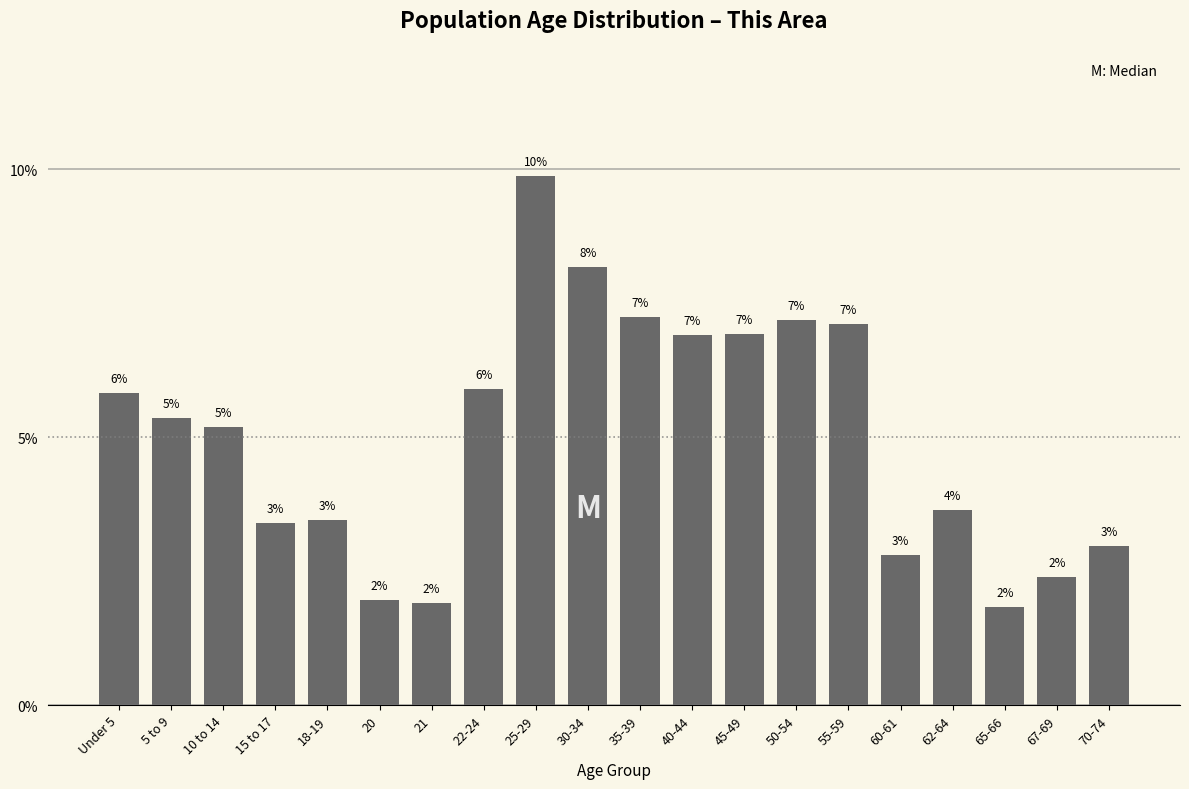

Does the chart contain any negative values?

No